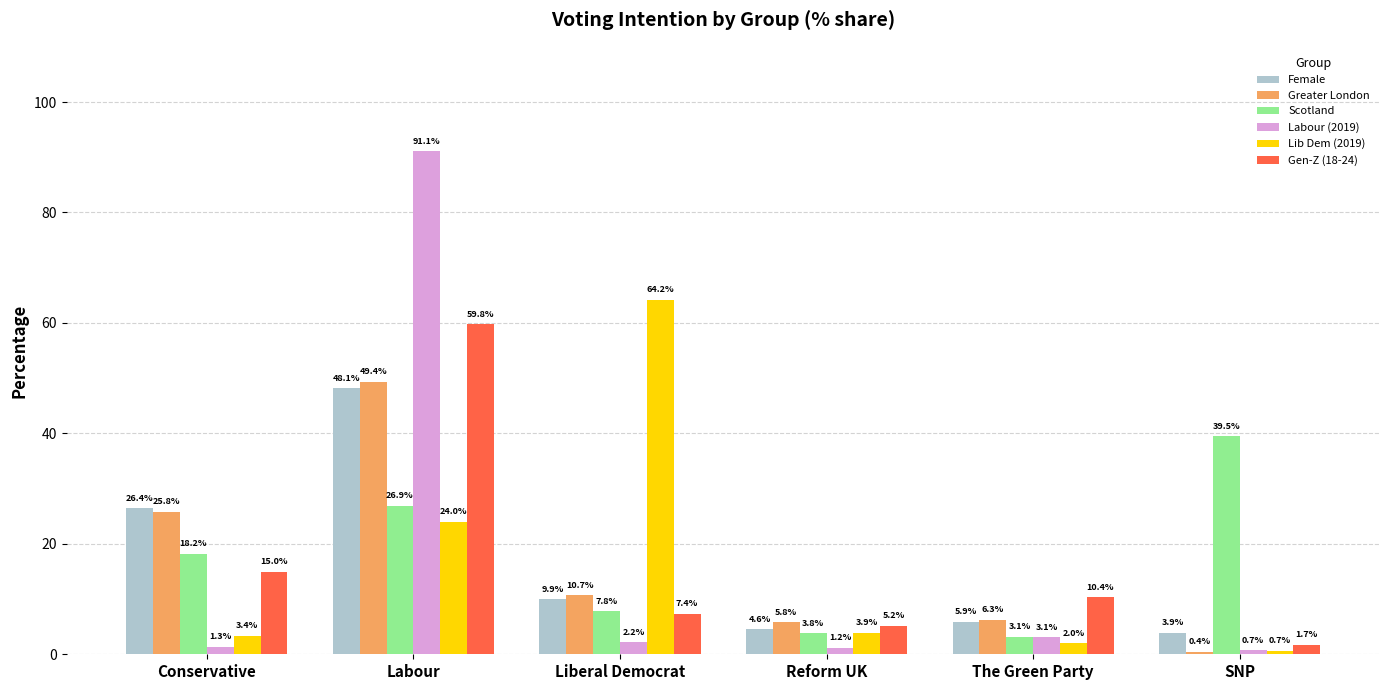

Reading right to left, list all the values displayed in this chart.

Female: 3.9	5.9	4.6	9.9	48.1	26.4
Greater London: 0.4	6.3	5.8	10.7	49.4	25.8
Scotland: 39.5	3.1	3.8	7.8	26.9	18.2
Labour (2019): 0.7	3.1	1.2	2.2	91.1	1.3
Lib Dem (2019): 0.7	2.0	3.9	64.2	24.0	3.4
Gen-Z (18-24): 1.7	10.4	5.2	7.4	59.8	15.0